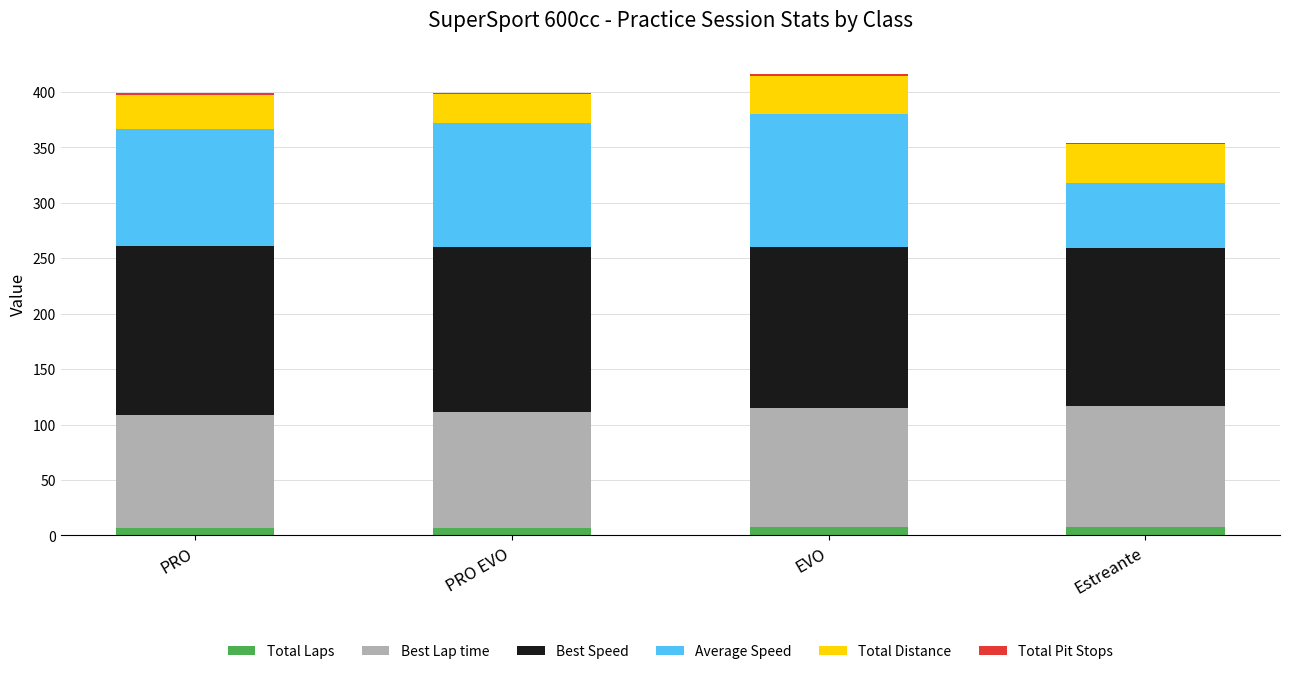

Does the chart contain stacked bars?

Yes